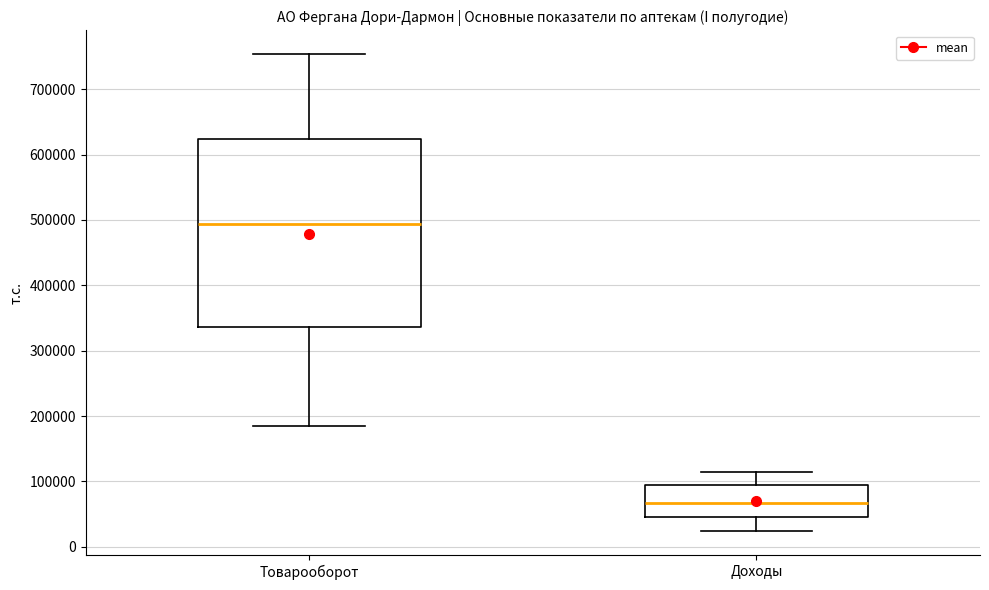

Reading left to right, transcribe this box plot: for each box, give where its median line is, the range the box spans, and where its two whiskers end, as read against the y-axis. The values are not printed on the chart, so give them approximately, as read against the axis.

Товарооборот: median 490000, box 340000 to 620000, whiskers 180000 to 750000
Доходы: median 70000, box 50000 to 90000, whiskers 20000 to 110000